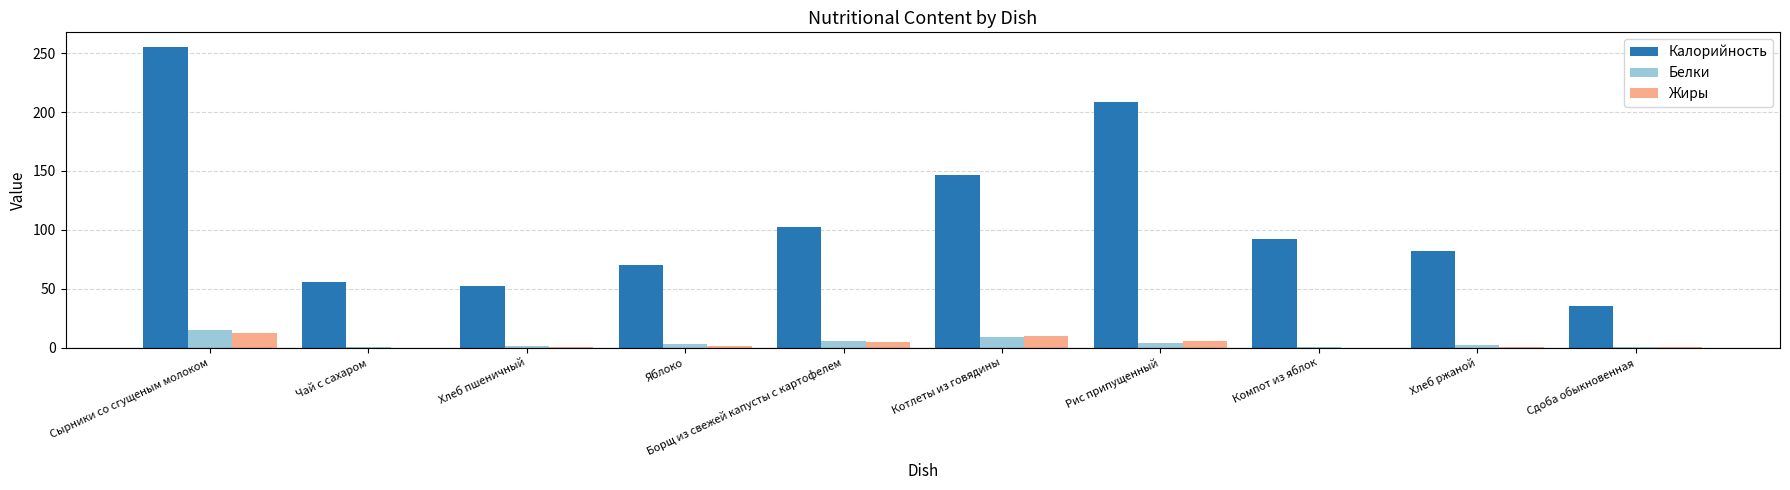

What is the approximate value of Жиры at Хлеб пшеничный?

0.3